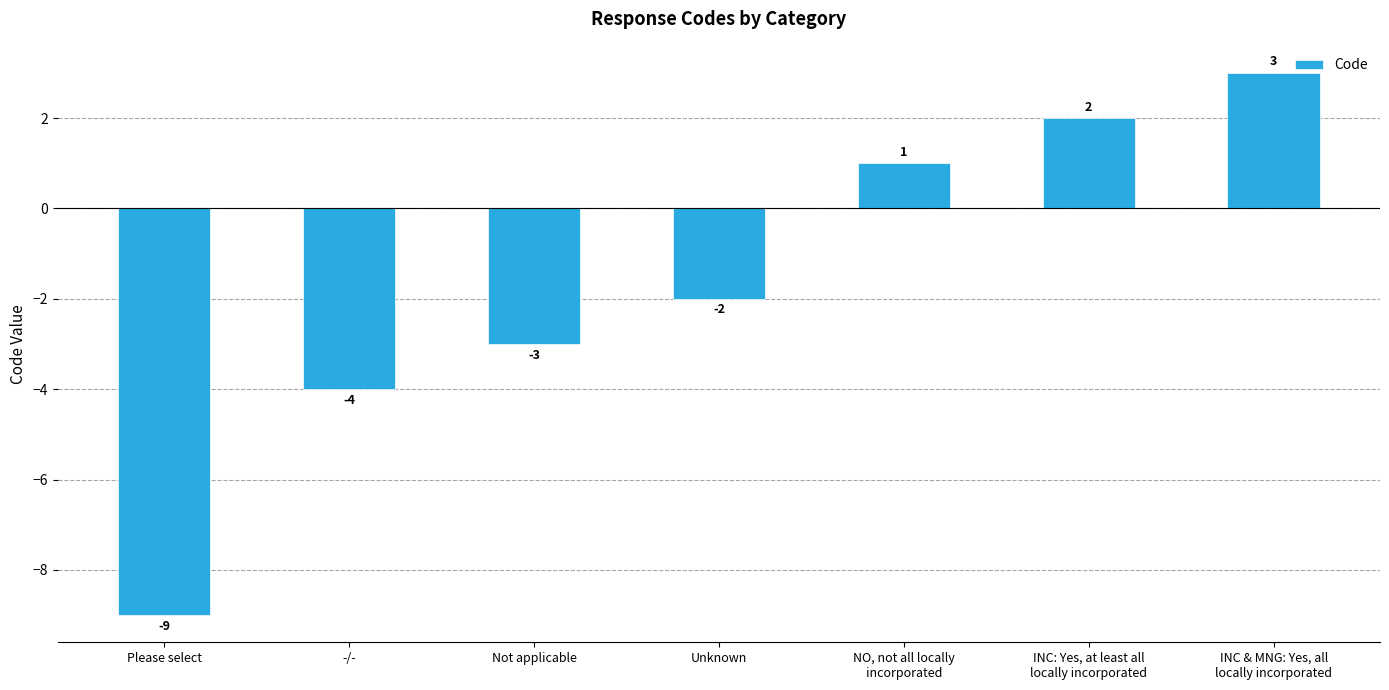

True or false: the data shows -3 at Please select.

False